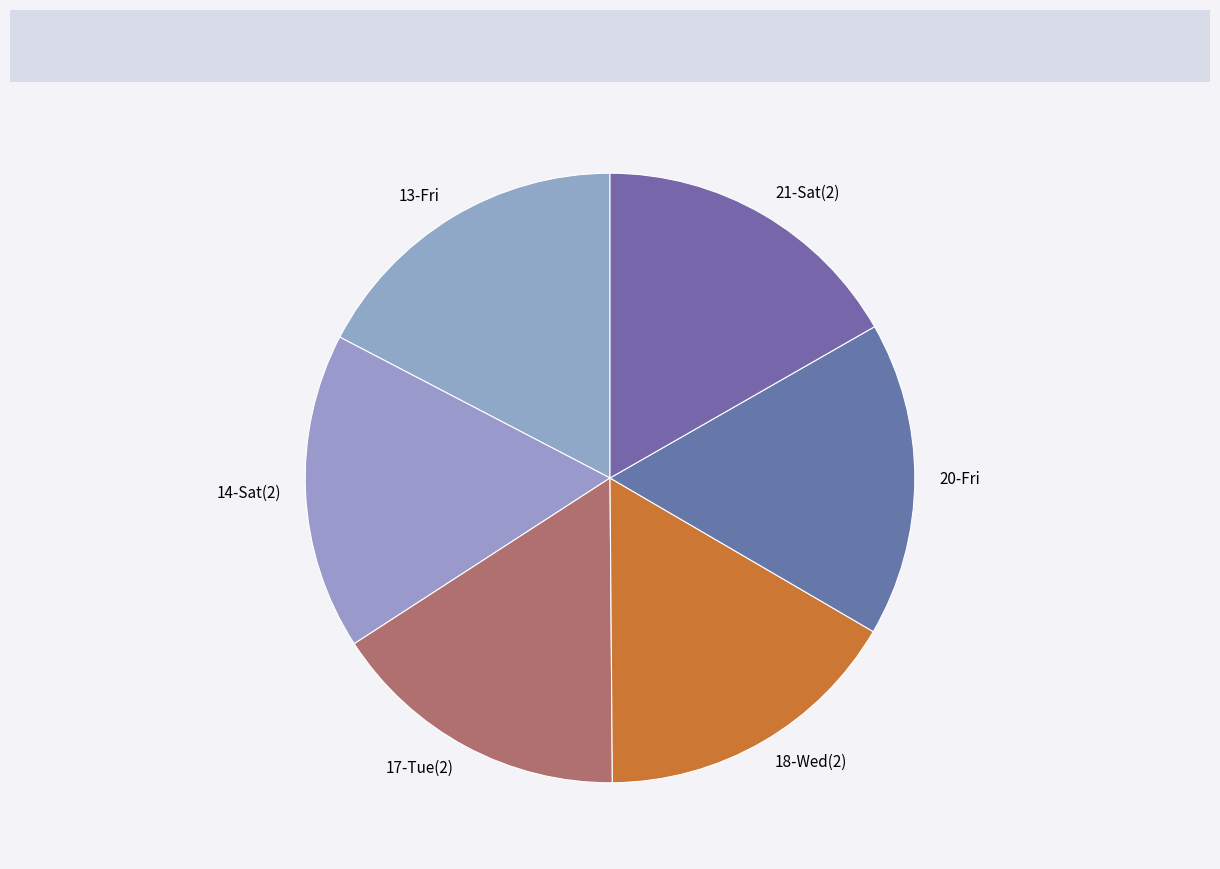

Count the number of slices in the pie.

6